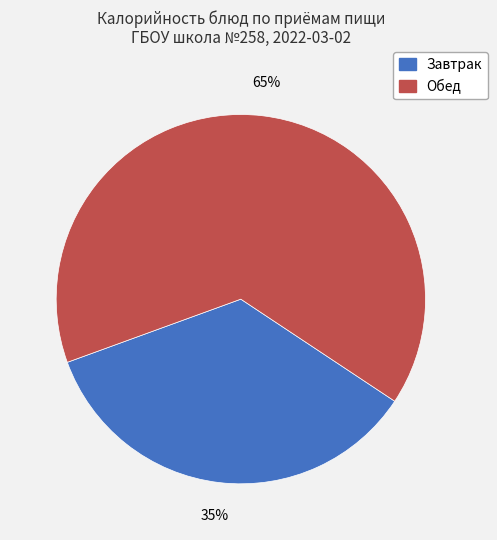

Is it true that Обед is 75% of the pie?

False